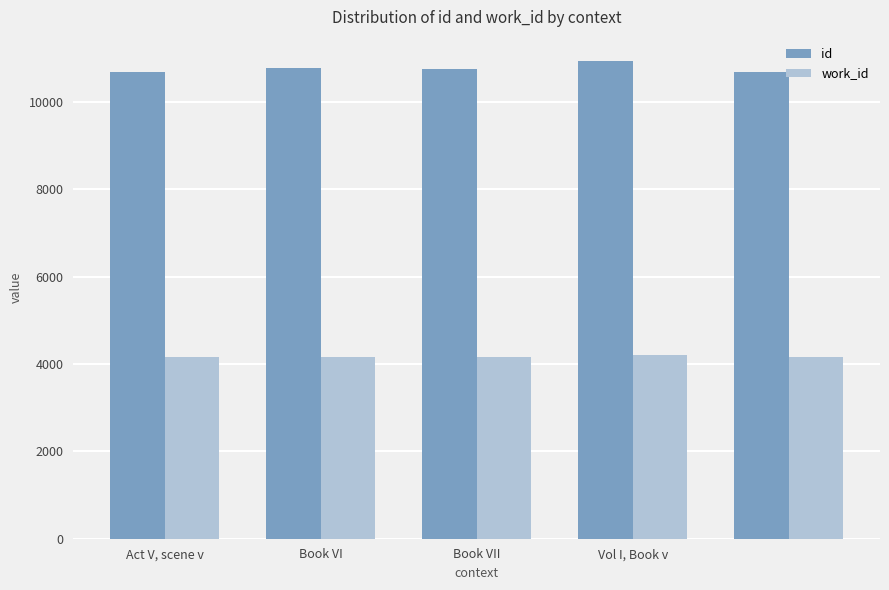

Which series has the largest total across all categories?

id